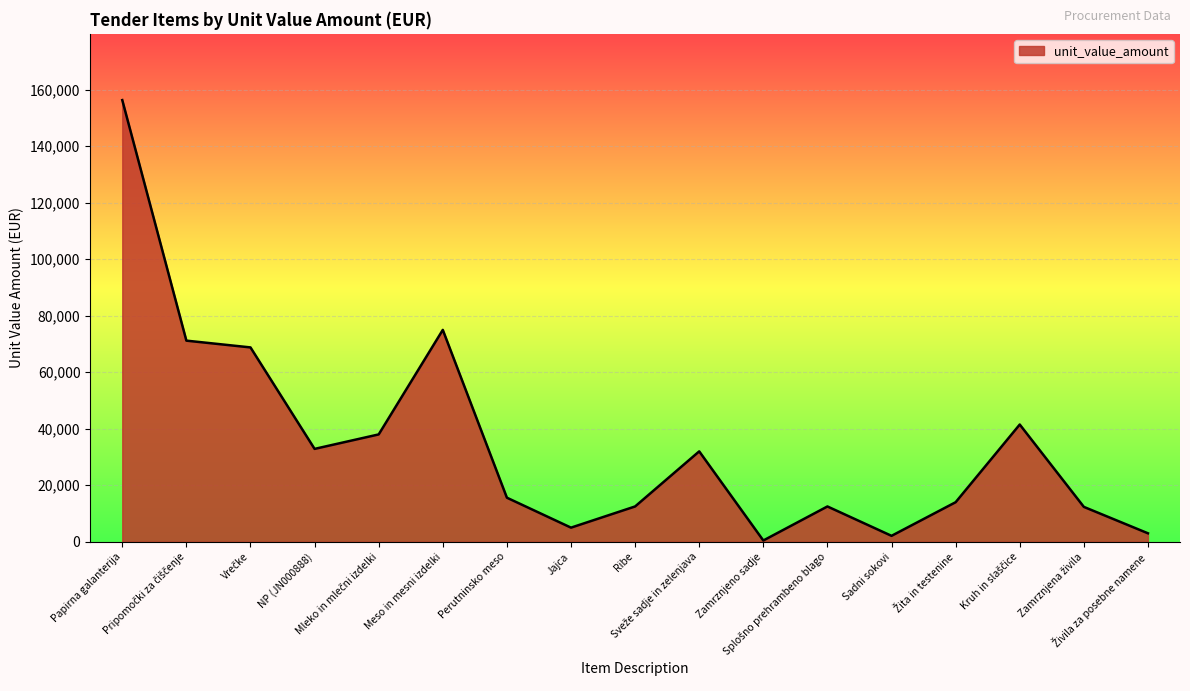

What is the difference between the maximum and minimum values?

155889.4